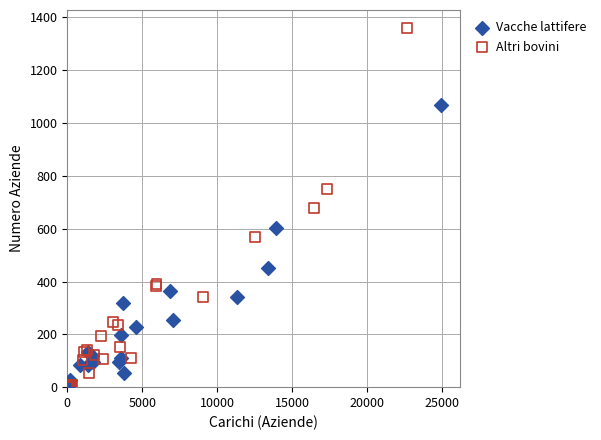

Which series has the largest Y range (max minus min)?

Altri bovini